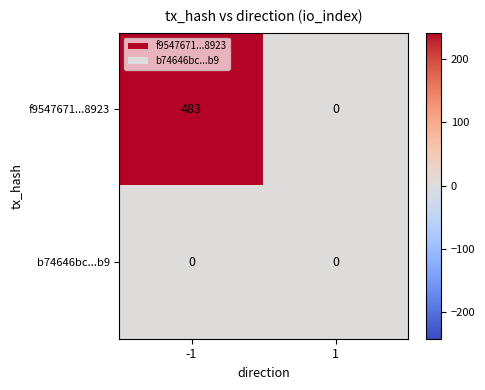

The value of b74646bc...b9 at 1 is 0. True or false?

True